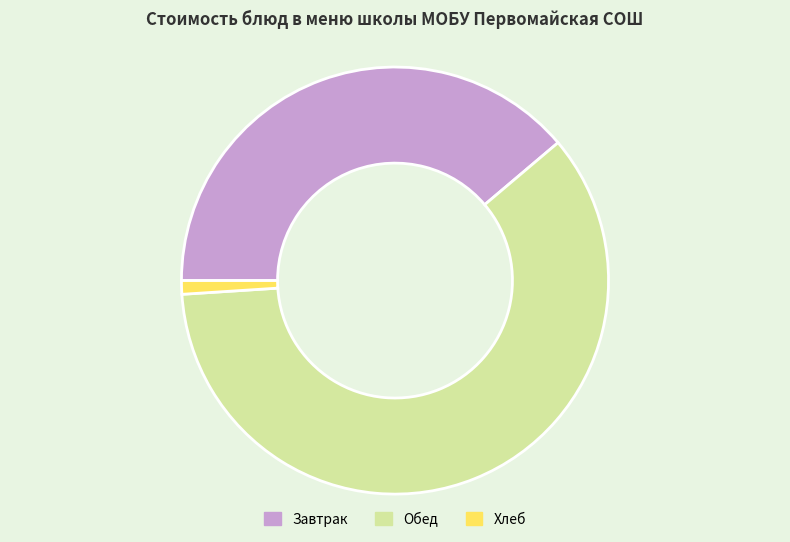

Is it true that Обед is 53% of the pie?

False